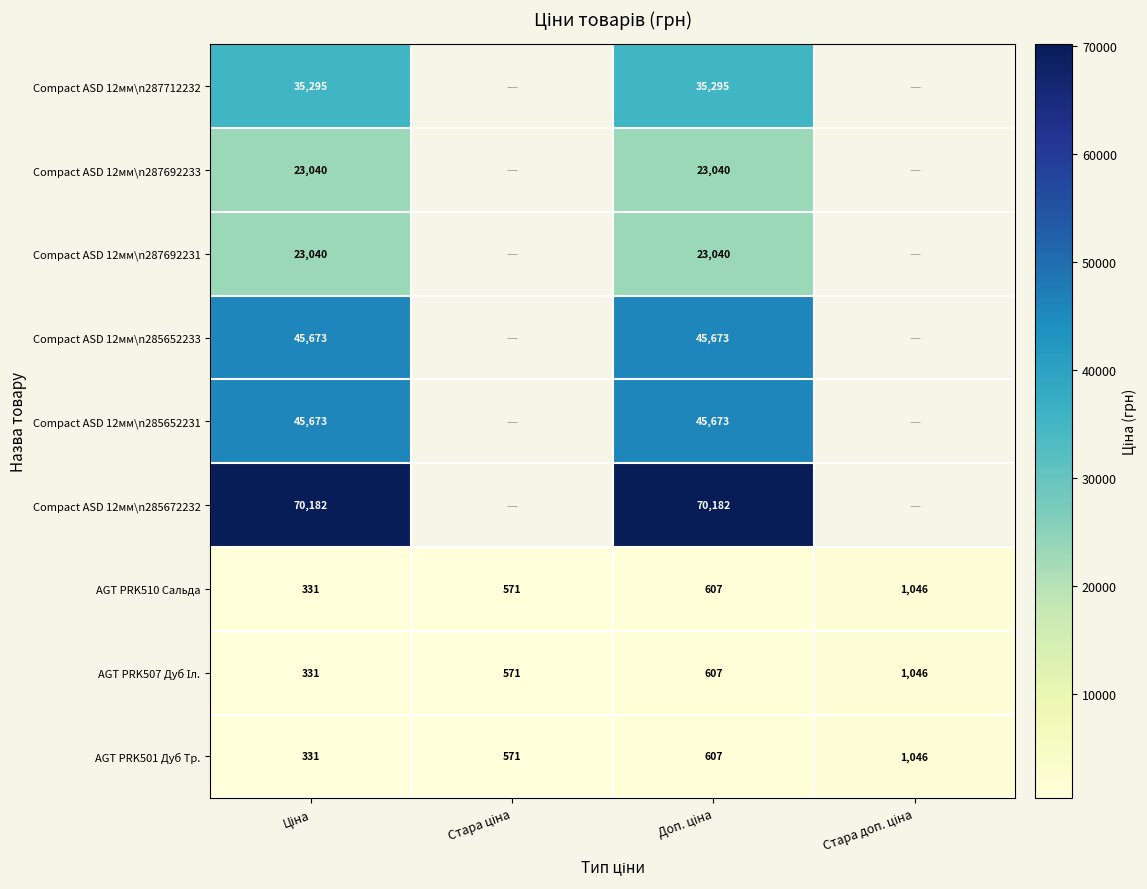

What is the minimum value for Compact ASD 12мм\n287692231?

23040.4